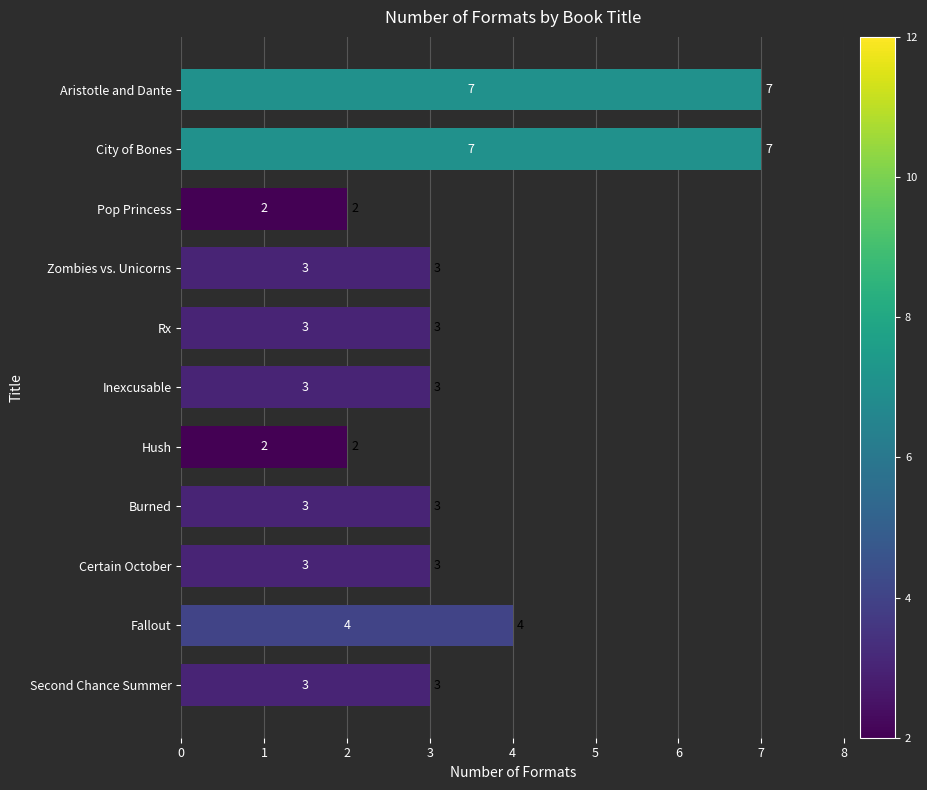

Which has a higher value, City of Bones or Burned?

City of Bones